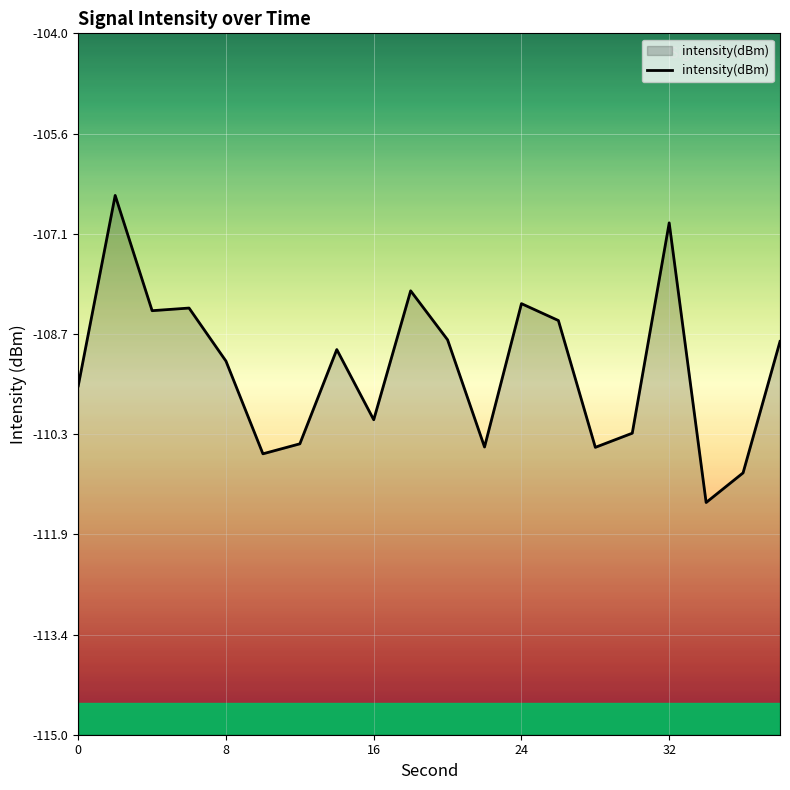

What is the average value?

-109.2